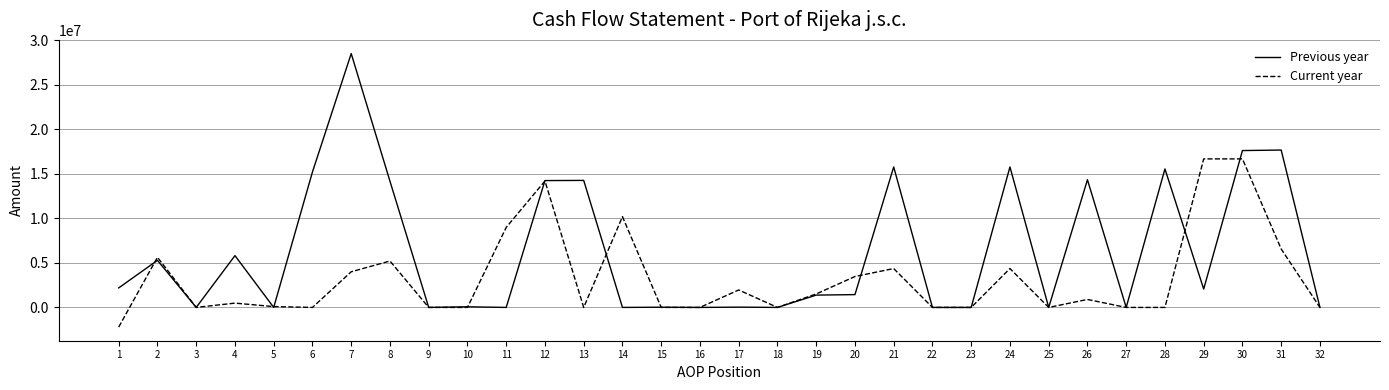

Between 18 and 28, which series saw the biggest shift?

Previous year